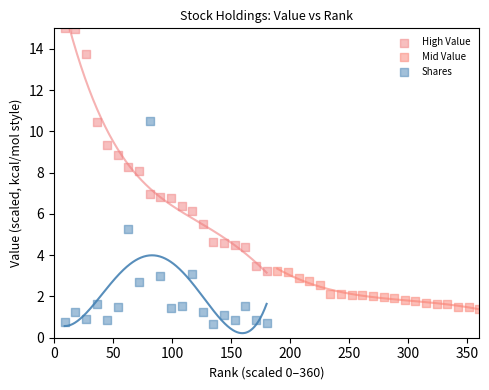

Which series has the widest spread of Y values?

High Value